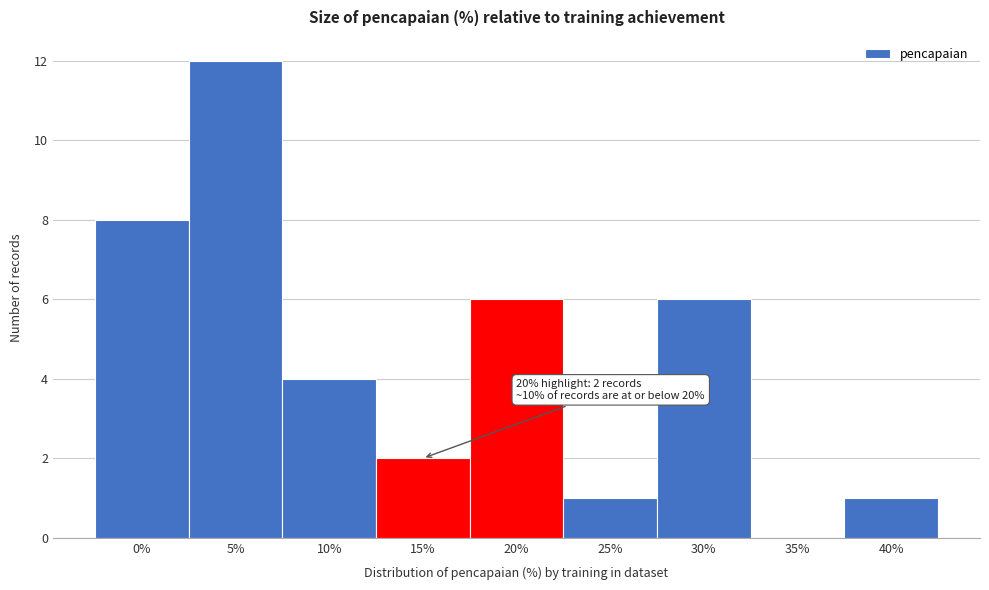

Reading left to right, list all the values displayed in this chart.

0%=8	5%=12	10%=4	15%=2	20%=6	25%=1	30%=6	35%=0	40%=1